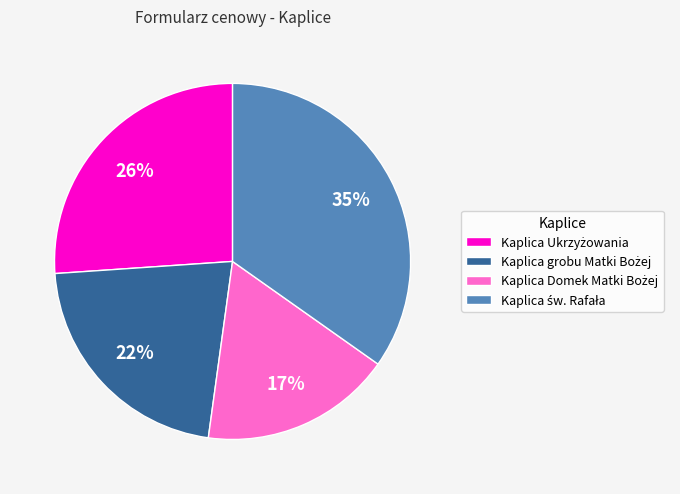

To the nearest percent, what is the average slice percentage?

25%